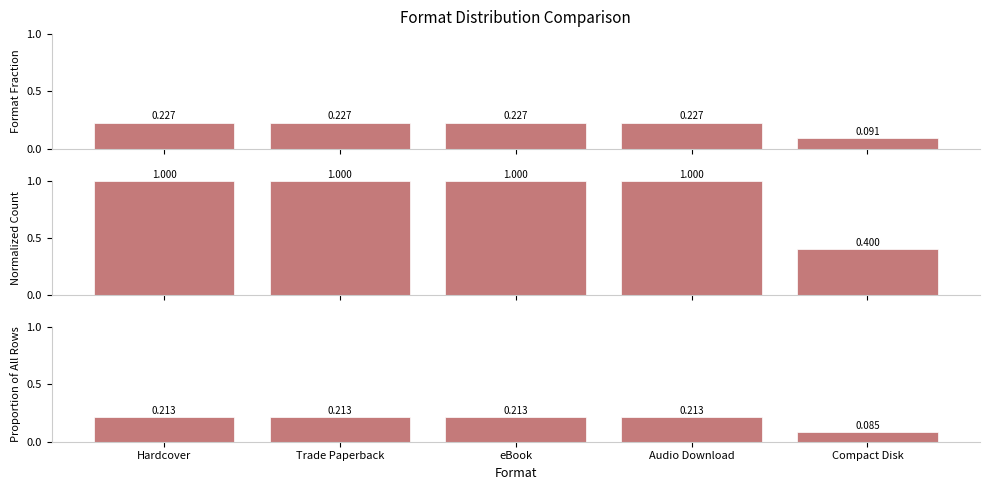

How many bars are there in each group?

3